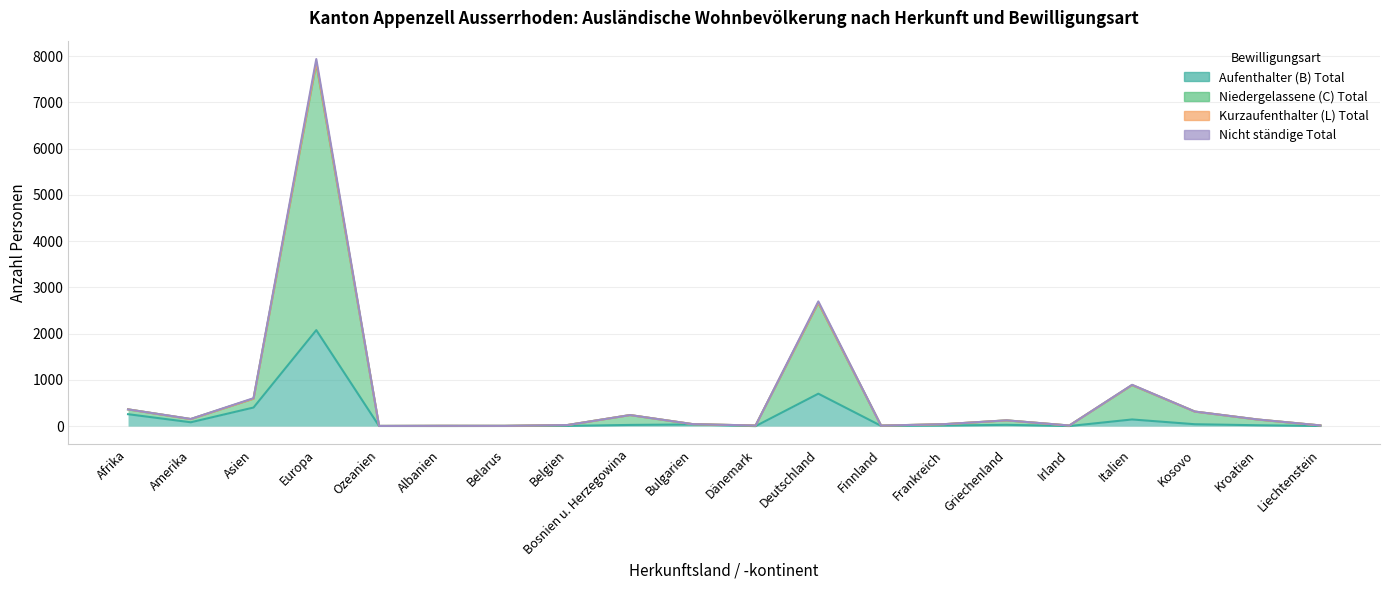

Rank the categories by Nicht ständige Total value from lowest to highest.

Ozeanien, Belarus, Albanien, Finnland, Dänemark, Irland, Liechtenstein, Belgien, Frankreich, Bulgarien, Griechenland, Kroatien, Amerika, Bosnien u. Herzegowina, Kosovo, Afrika, Asien, Italien, Deutschland, Europa